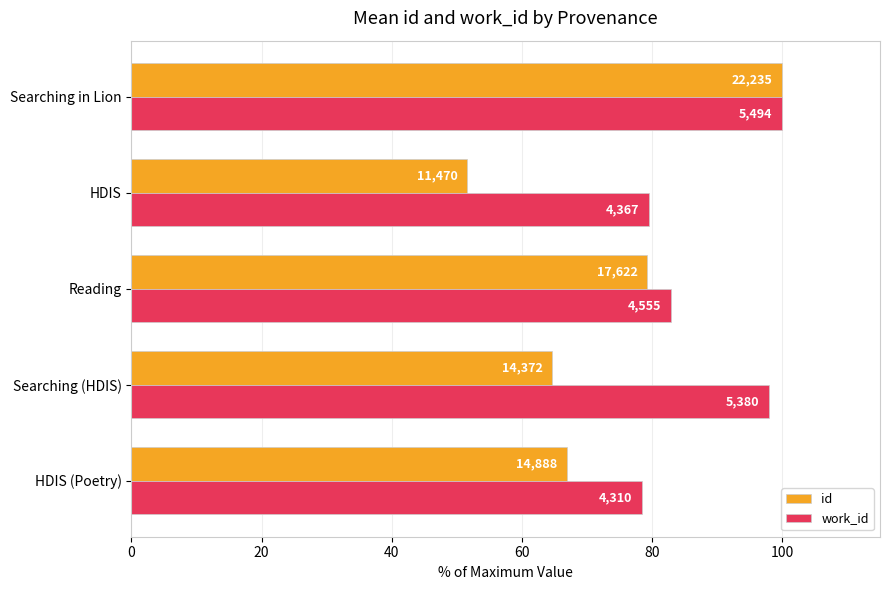

What are all the series names shown in the legend?

id, work_id